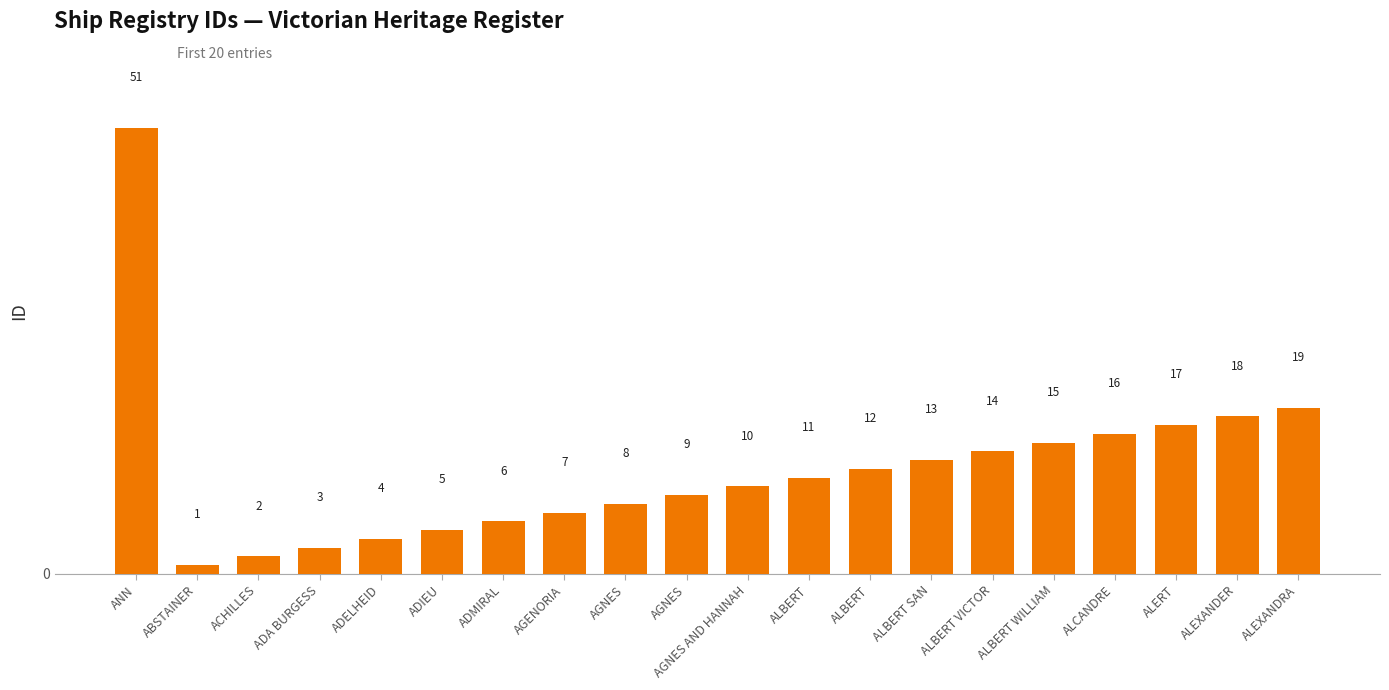

Count the number of categories in the chart.

20